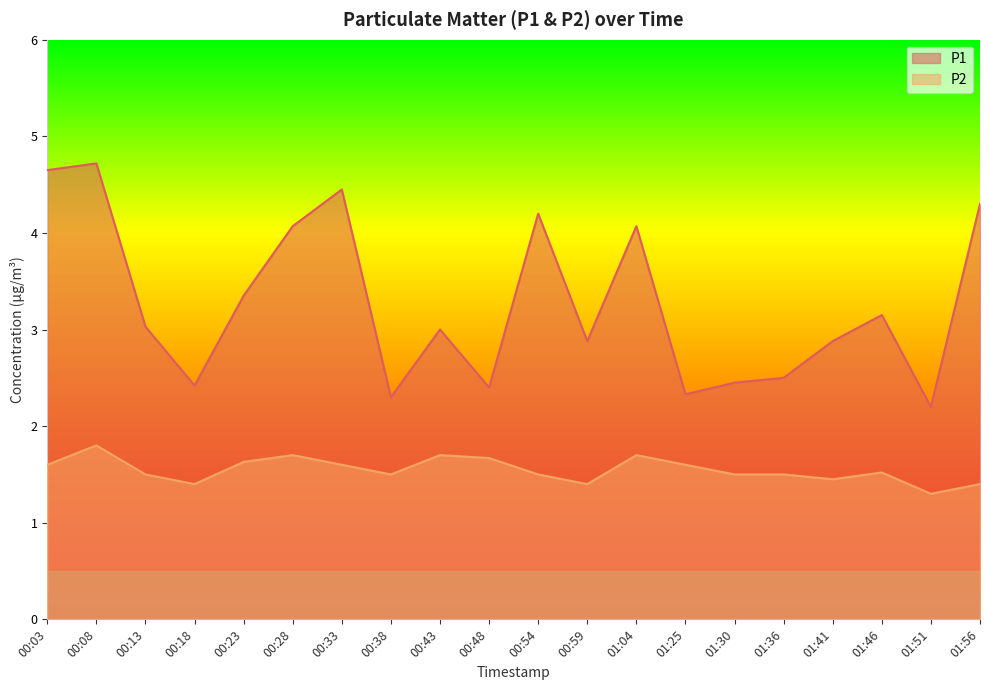

Which label corresponds to the smallest value in the chart?

01:51